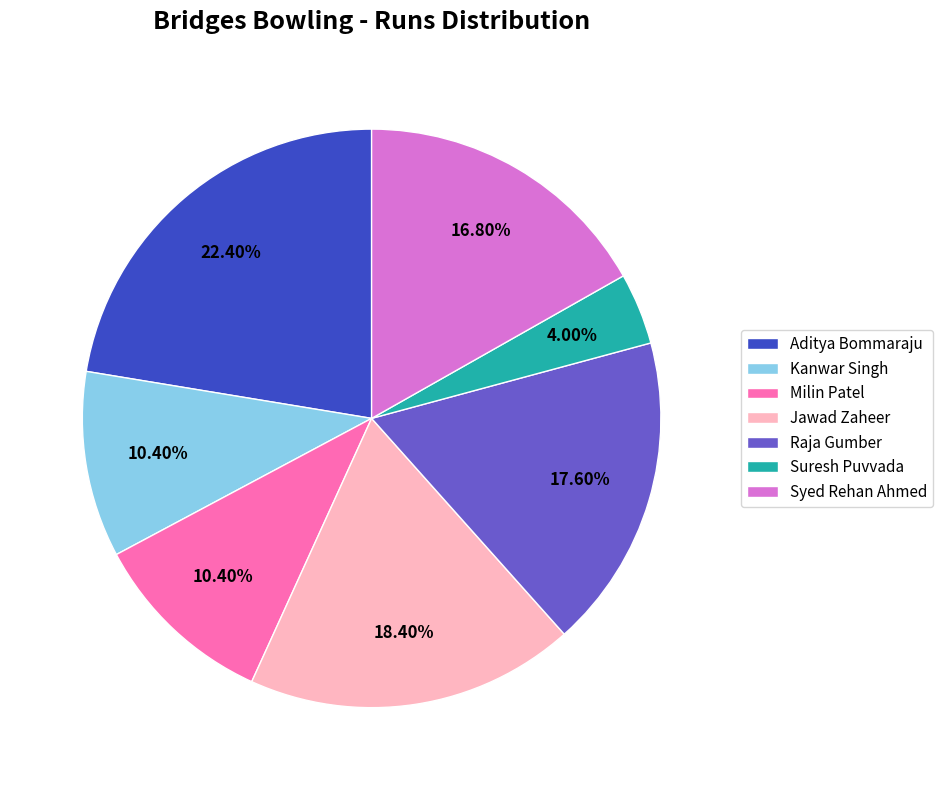

To the nearest percent, what percentage of the pie is Suresh Puvvada?

4%